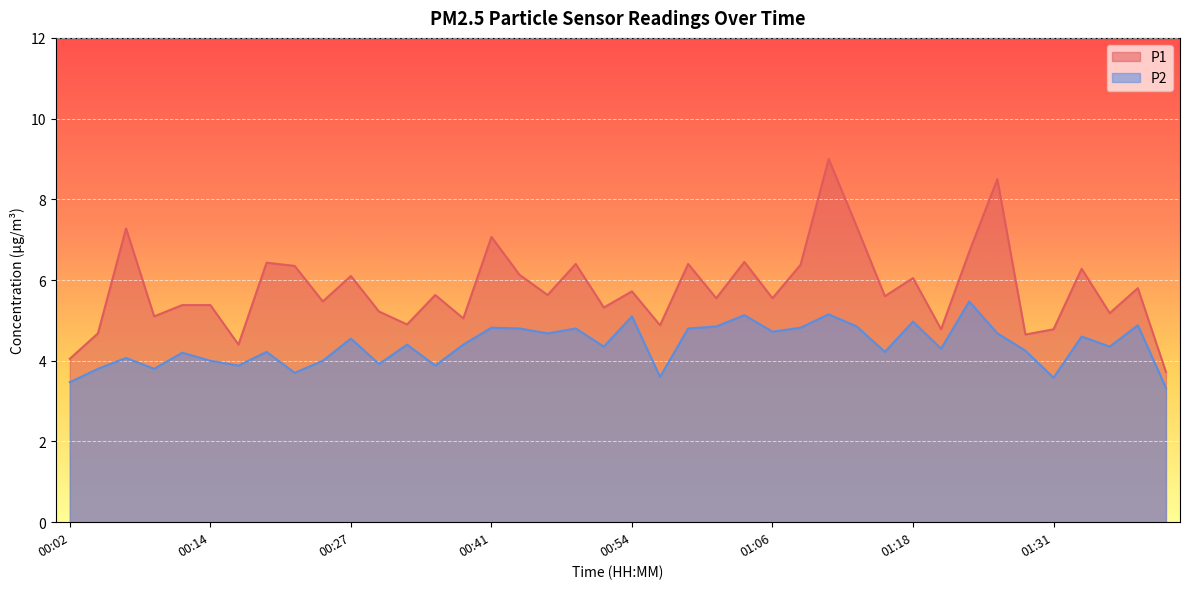

What is the spread (max minus min) of values at 00:38?

0.6